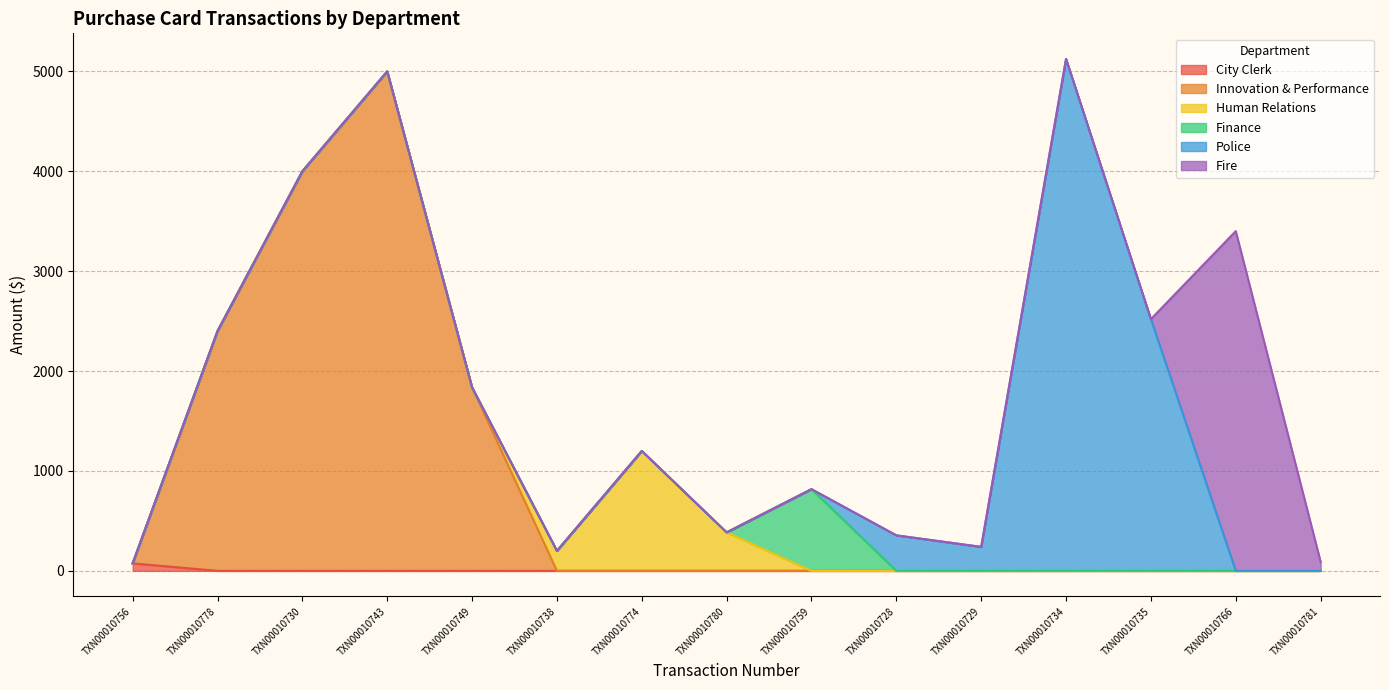

The Fire series shows 2007.1 at TXN00010778. True or false?

False